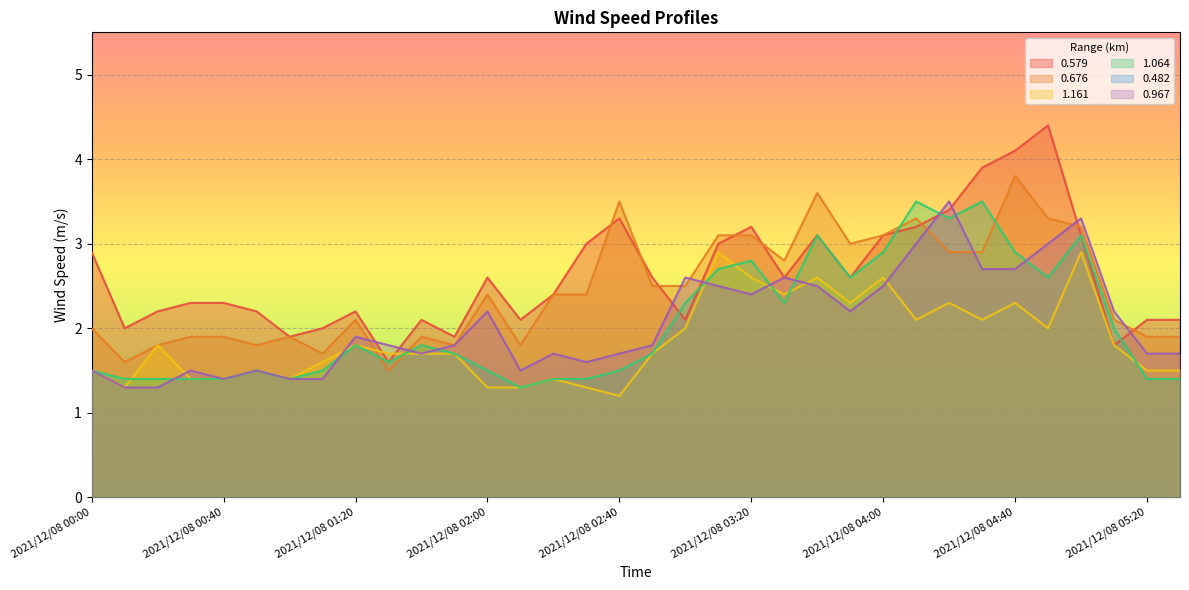

What is the difference between the 0.579 values at 2021/12/08 02:20 and 2021/12/08 00:10?

0.4